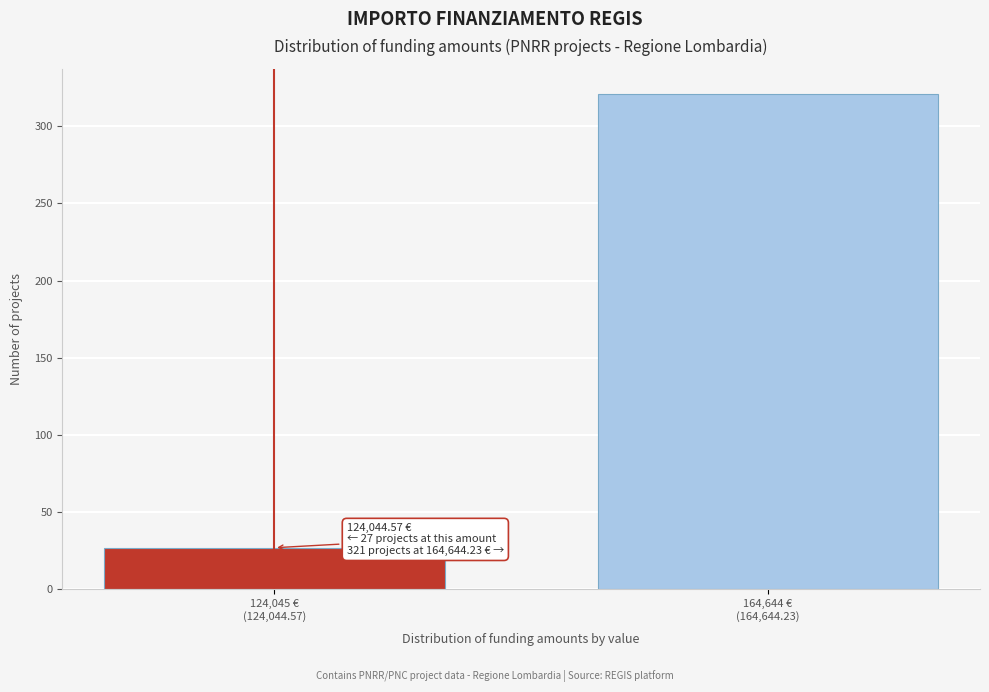

Reading left to right, list all the values displayed in this chart.

27	321